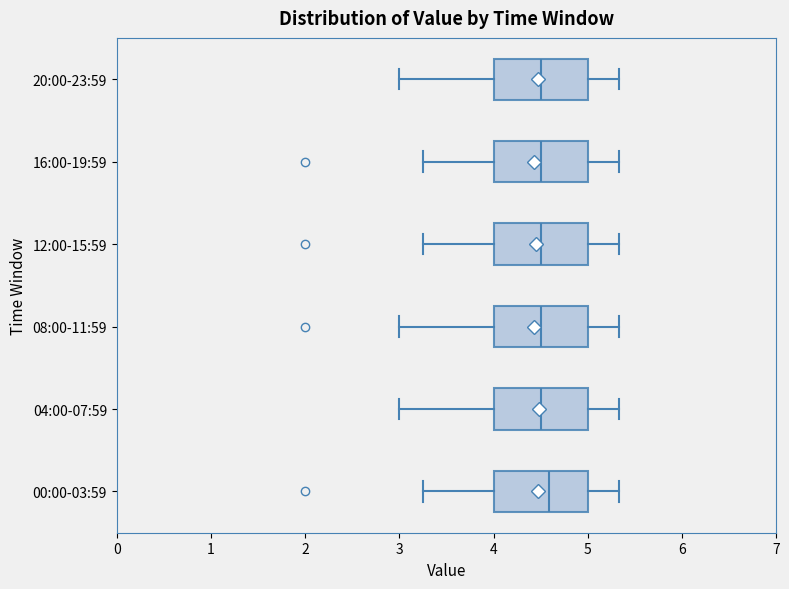

Reading bottom to top, read every box against the x-axis: the position of its median line, the range the box covers, and the ends of its whiskers. The values are not printed on the chart, so give them approximately, as read against the axis.

00:00-03:59: median 4.6, box 4.0 to 5.0, whiskers 3.3 to 5.3
04:00-07:59: median 4.5, box 4.0 to 5.0, whiskers 3.0 to 5.3
08:00-11:59: median 4.5, box 4.0 to 5.0, whiskers 3.0 to 5.3
12:00-15:59: median 4.5, box 4.0 to 5.0, whiskers 3.3 to 5.3
16:00-19:59: median 4.5, box 4.0 to 5.0, whiskers 3.3 to 5.3
20:00-23:59: median 4.5, box 4.0 to 5.0, whiskers 3.0 to 5.3